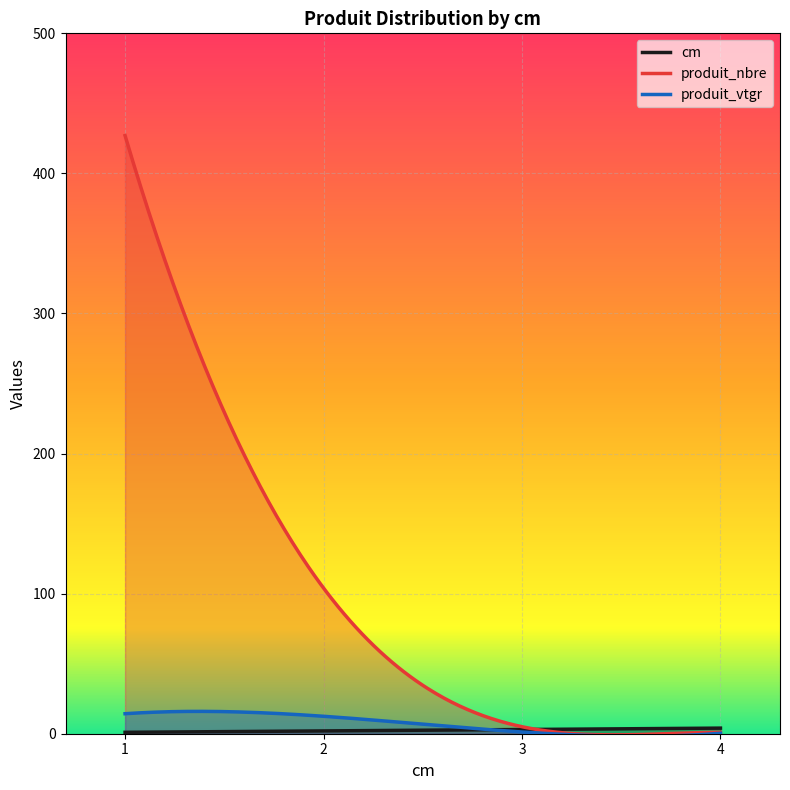

Where is cm nearest to the value 2?

2